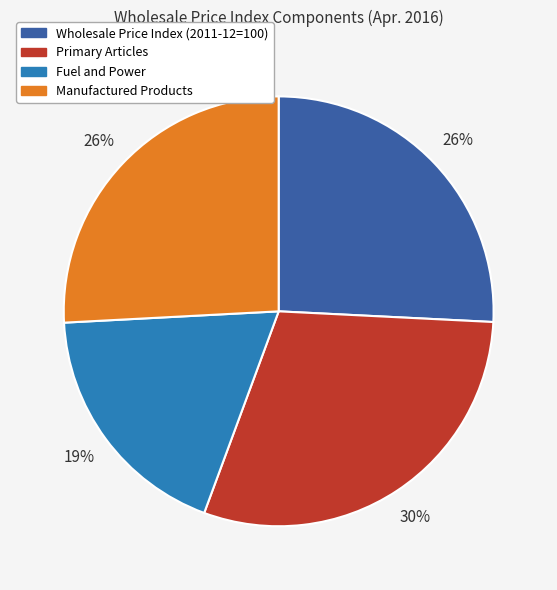

Which slice is the largest?

Primary Articles